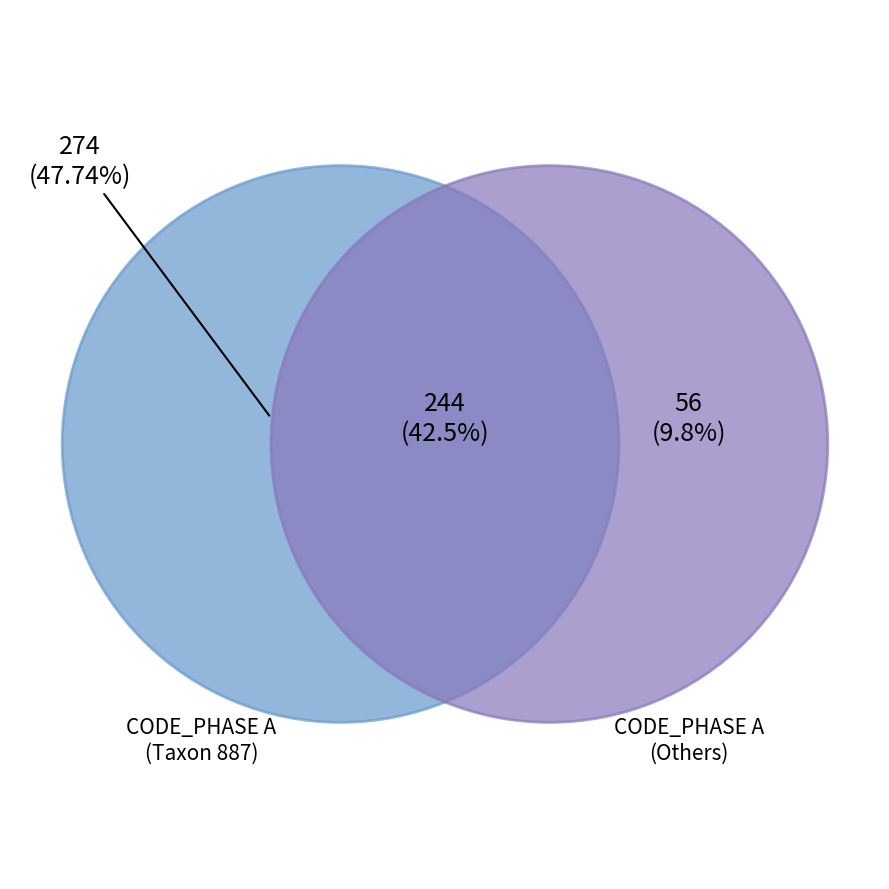

The 191 slice represents 16% of the pie. True or false?

False